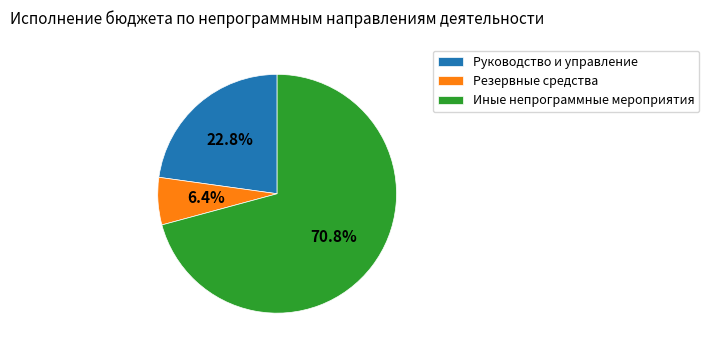

Does any single category account for the majority?

Yes